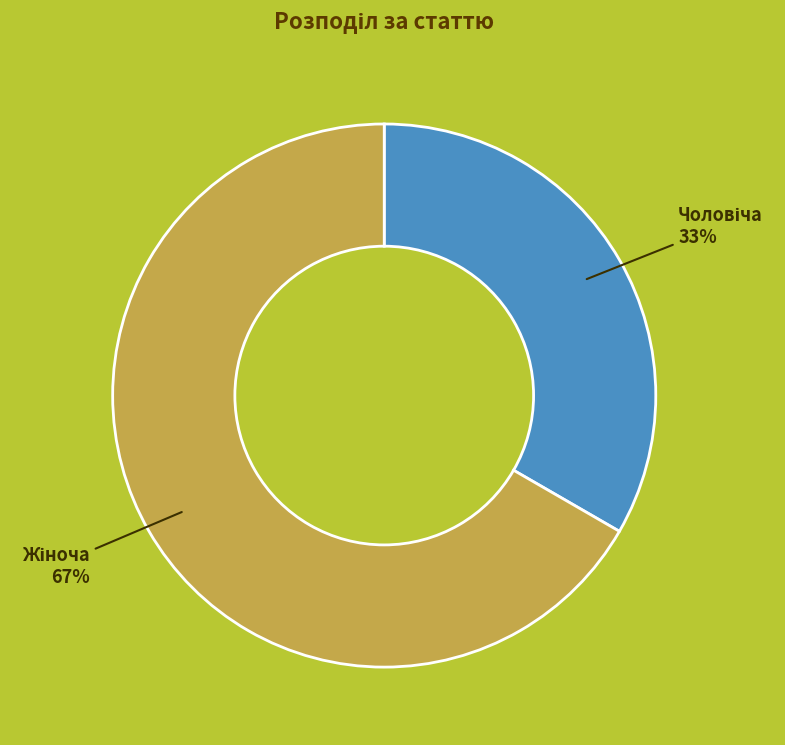

To the nearest percent, what is the average slice percentage?

50%